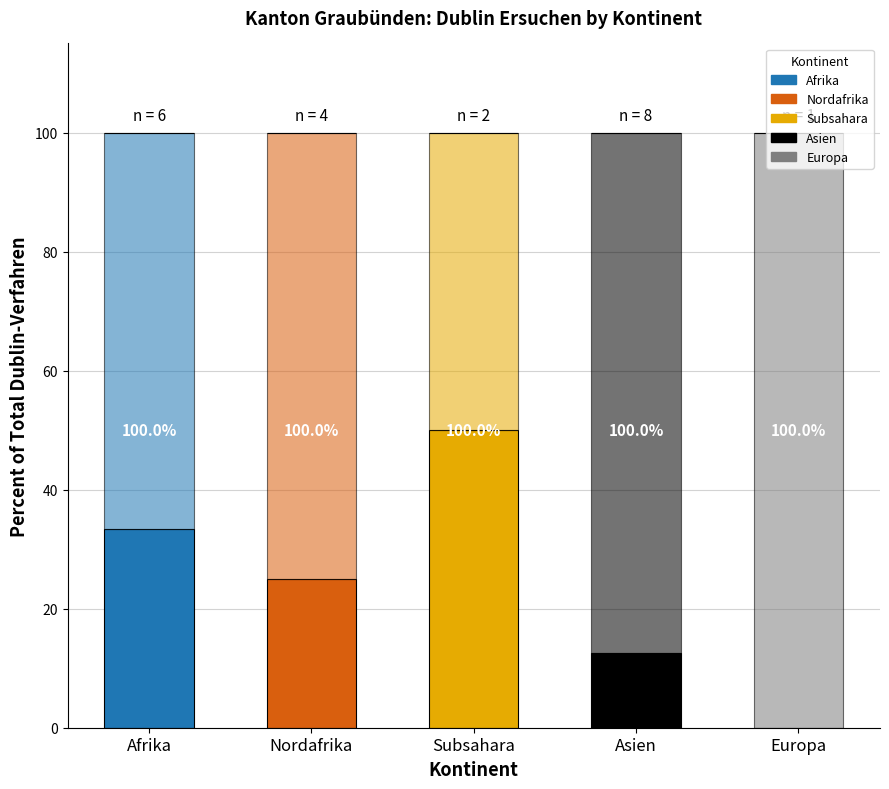

What is the sum of all In-Verfahren values?

379.2